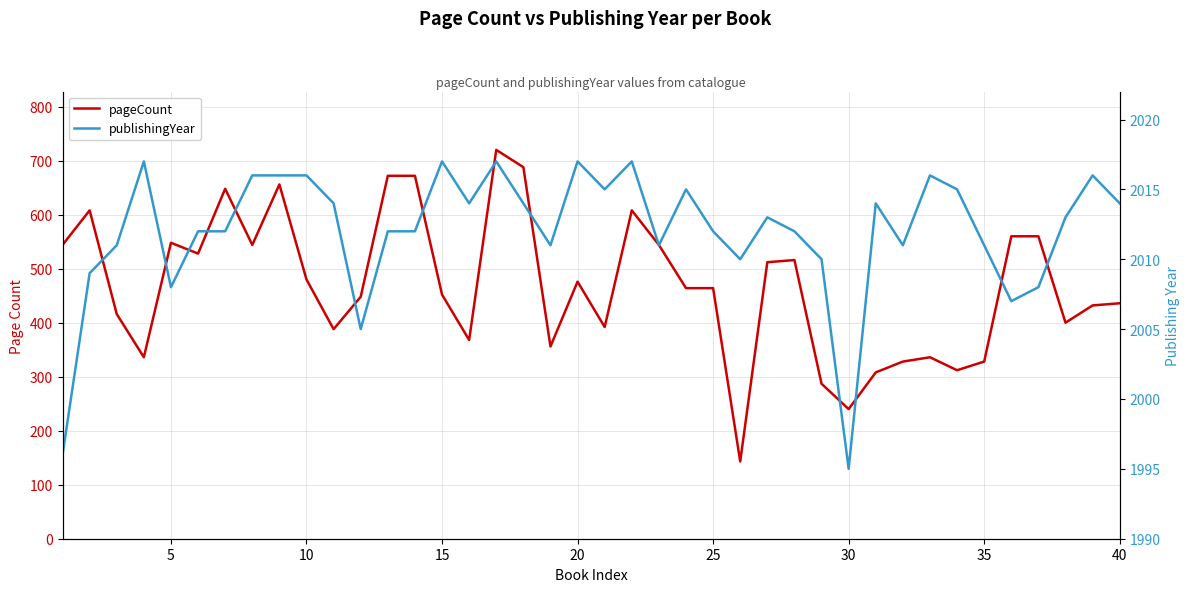

At how many categories does at least one series exceed 1123?

40